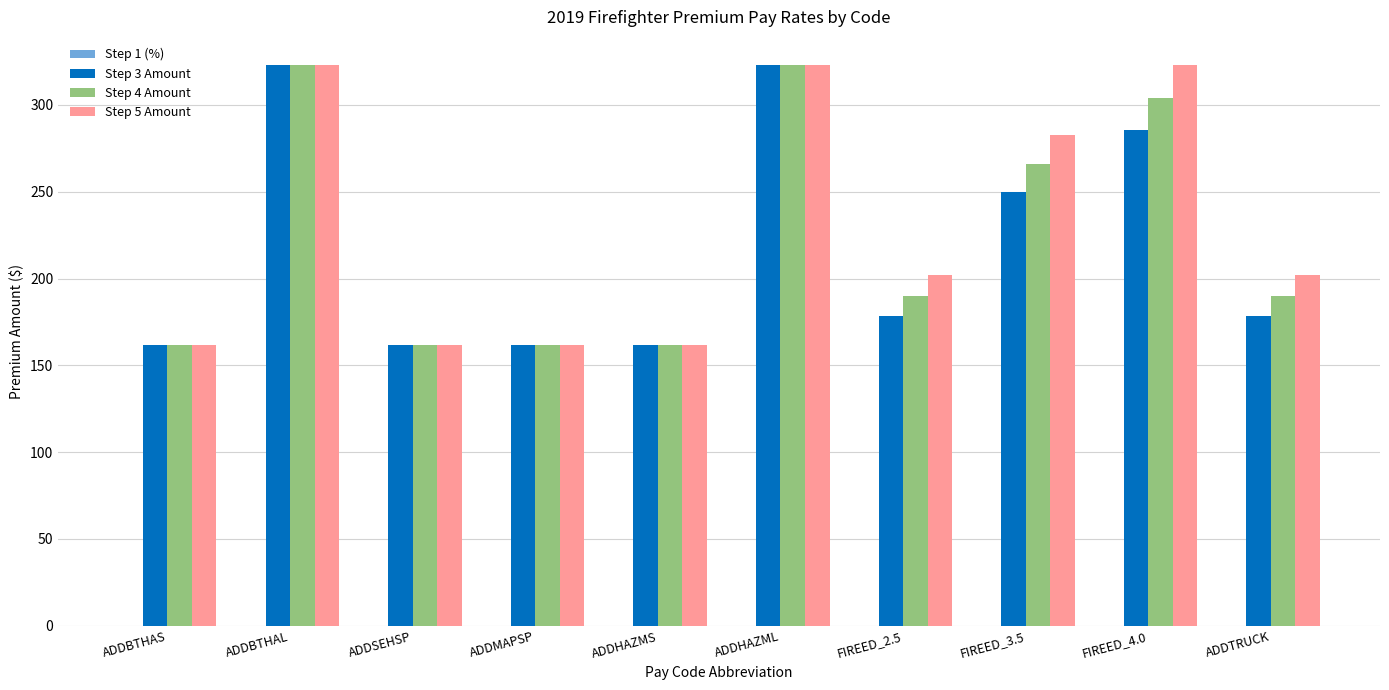

Is the value of Step 4 Amount at FIREED_3.5 greater than the value of Step 5 Amount at ADDSEHSP?

Yes